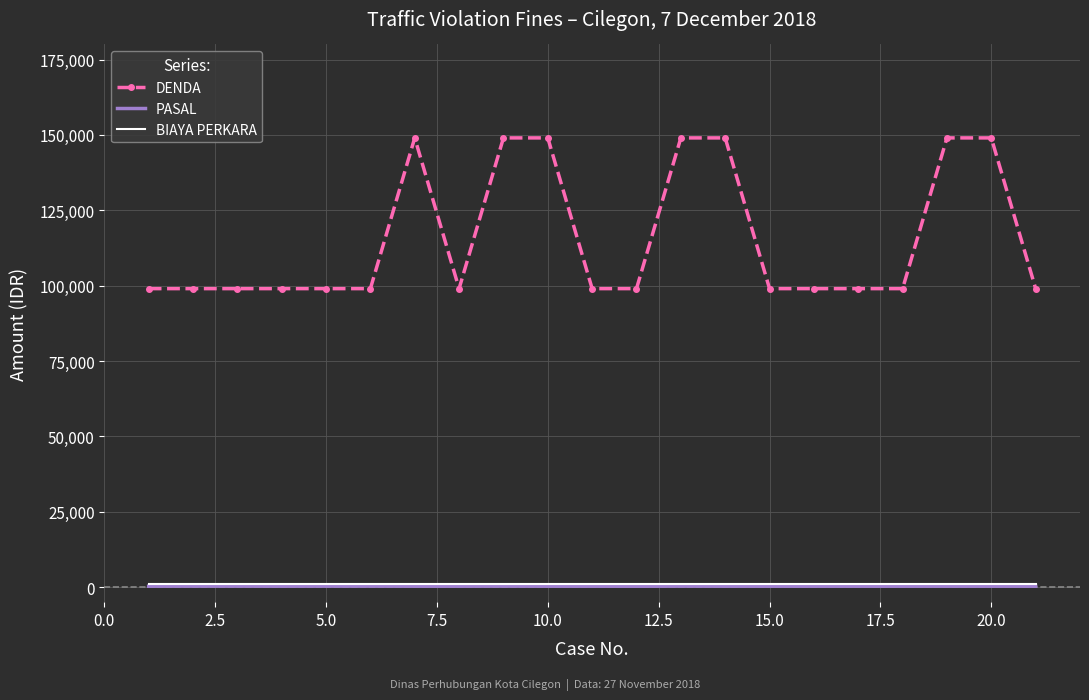

Which series has the largest range (max minus min)?

DENDA